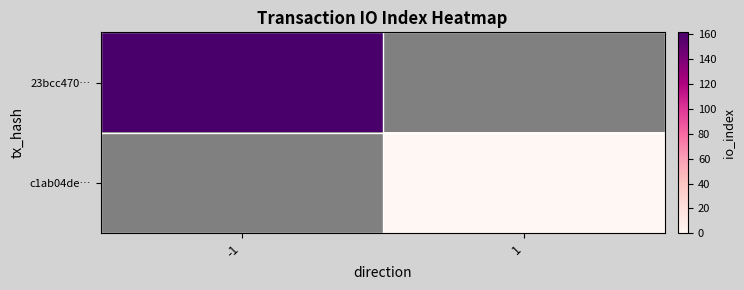

List the series in order of their overall mean, highest first.

23bcc470…, c1ab04de…